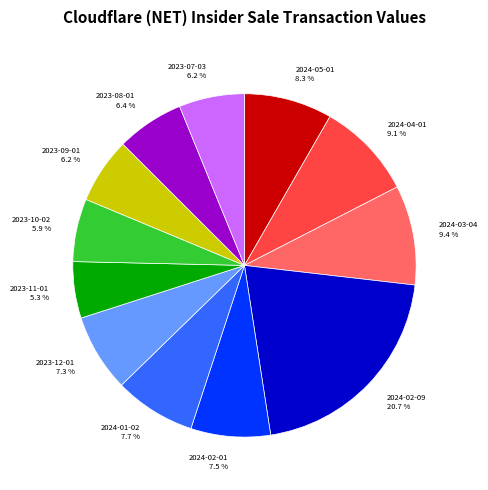

To the nearest percent, what is the average slice percentage?

8%